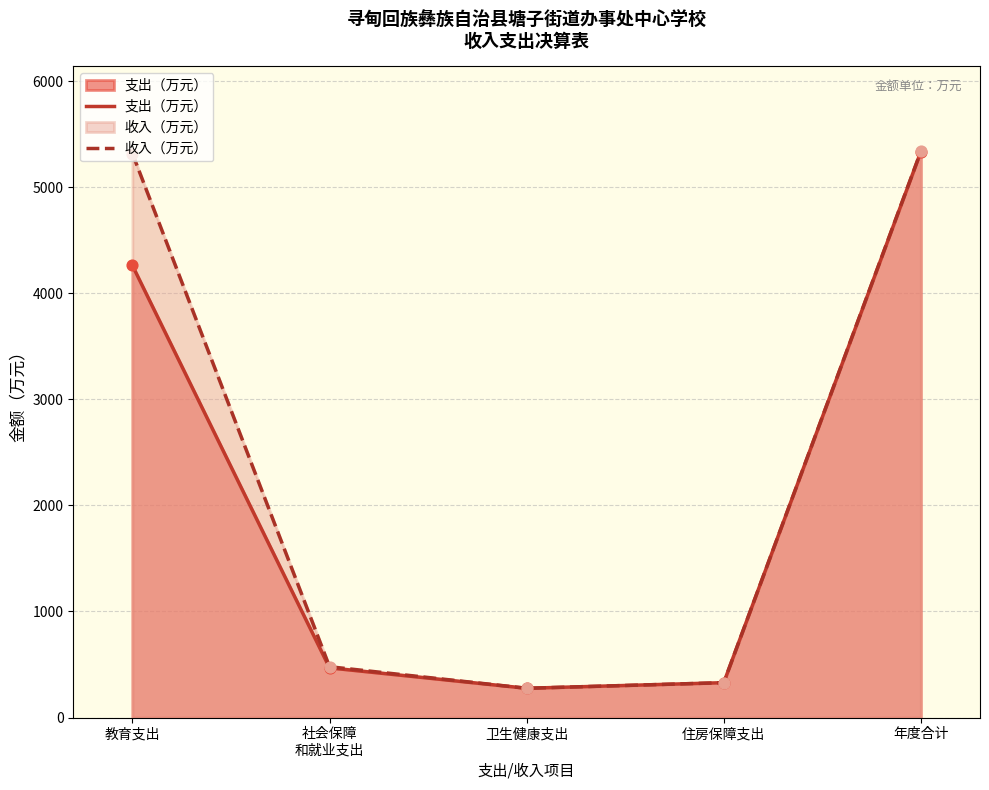

At which category is the sum across all series the highest?

年度合计